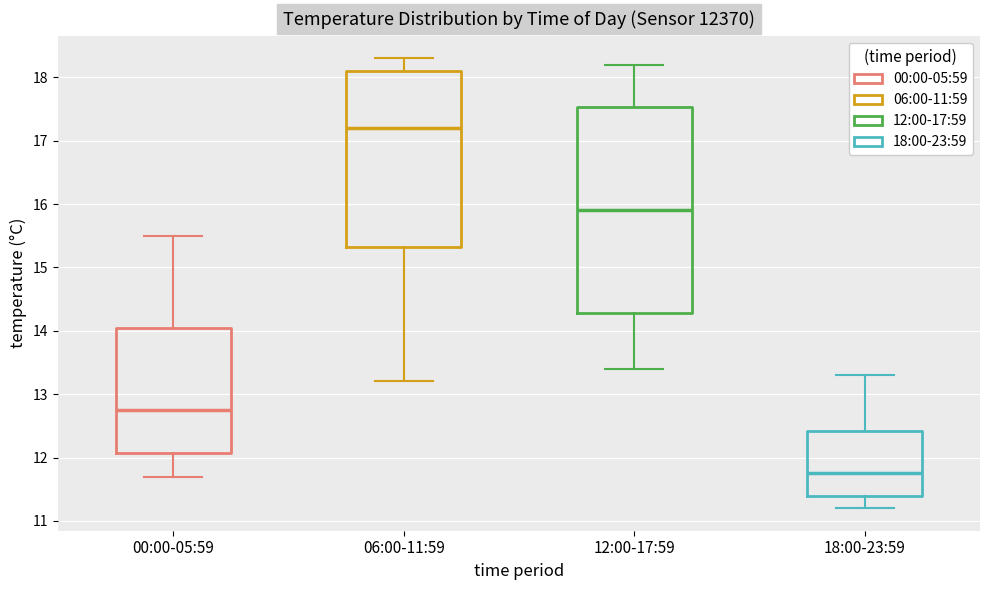

Reading left to right, read every box against the y-axis: the position of its median line, the range the box covers, and the ends of its whiskers. The values are not printed on the chart, so give them approximately, as read against the axis.

00:00-05:59: median 12.8, box 12.1 to 14.1, whiskers 11.7 to 15.5
06:00-11:59: median 17.2, box 15.3 to 18.1, whiskers 13.2 to 18.3
12:00-17:59: median 15.9, box 14.3 to 17.5, whiskers 13.4 to 18.2
18:00-23:59: median 11.8, box 11.4 to 12.4, whiskers 11.2 to 13.3